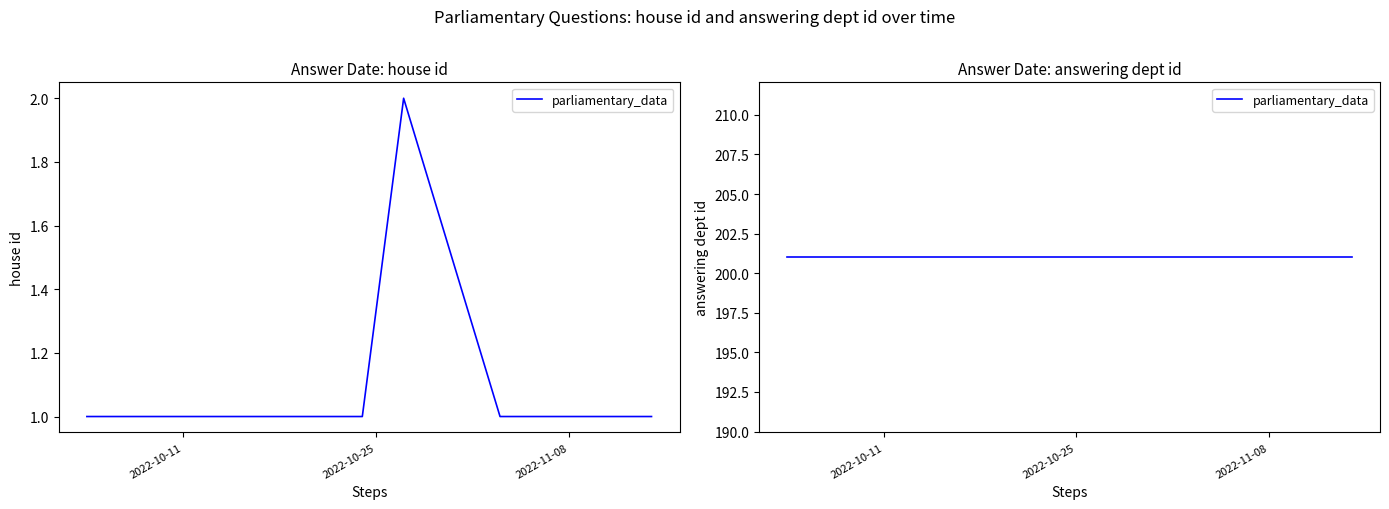

The chart shows a value of 1 at 2022-10-24. True or false?

False